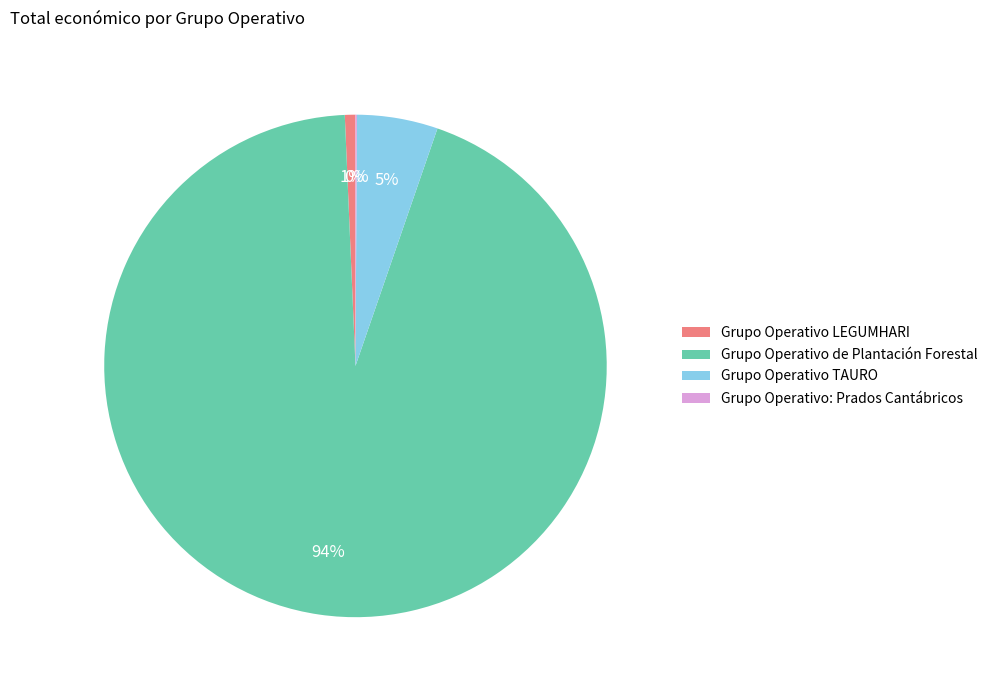

To the nearest percent, what percentage of the pie is Grupo Operativo LEGUMHARI?

1%